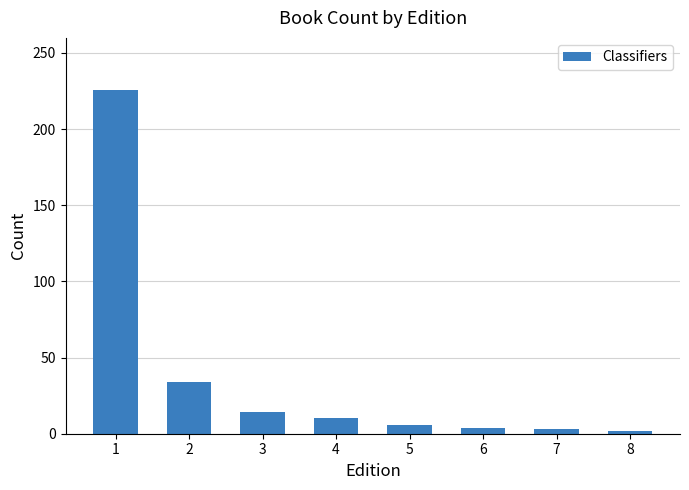

How many values are below 10?

4